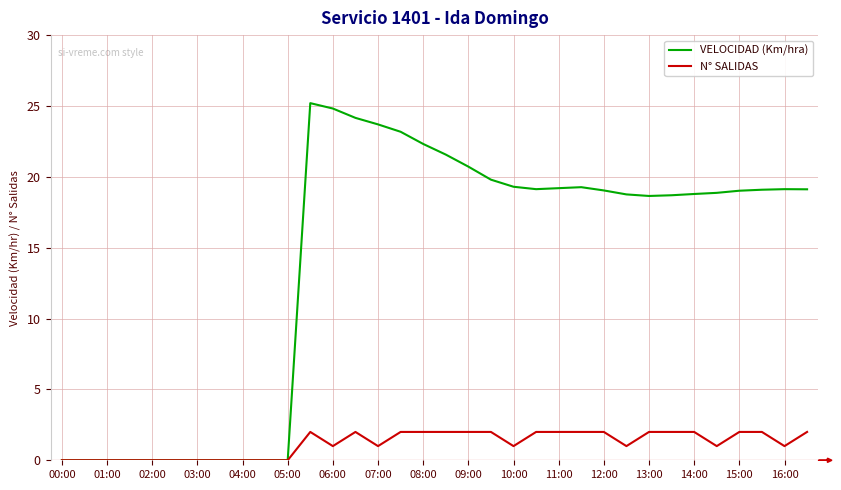

List the series in order of their overall mean, highest first.

VELOCIDAD (Km/hra), N° SALIDAS